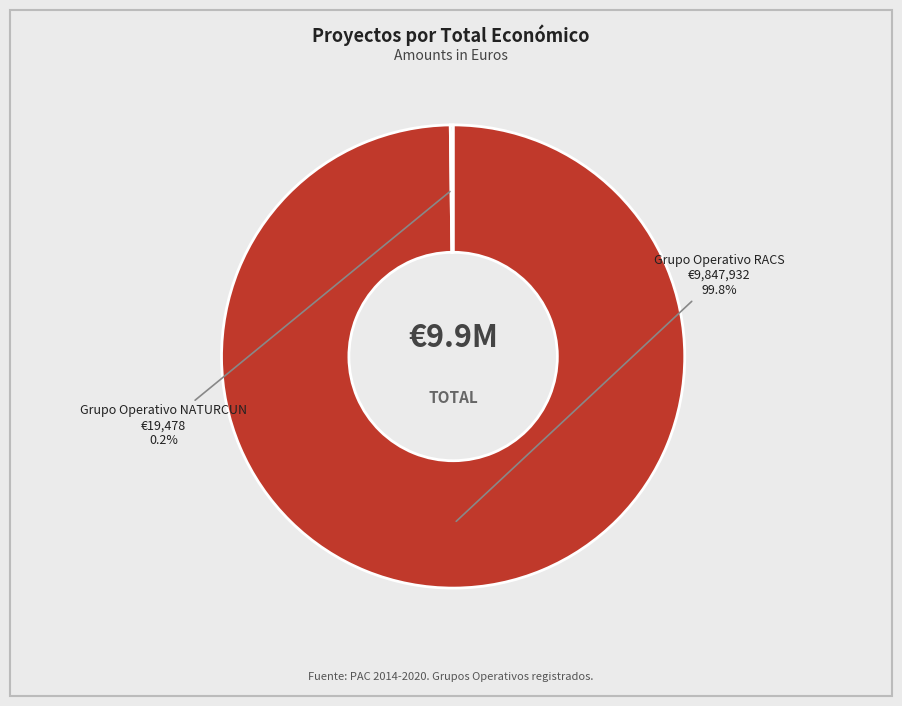

Does any single category account for the majority?

Yes